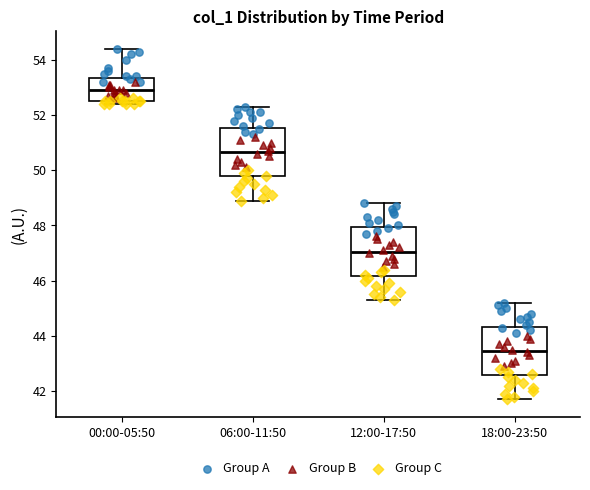

Which box has the highest median line?

00:00-05:50